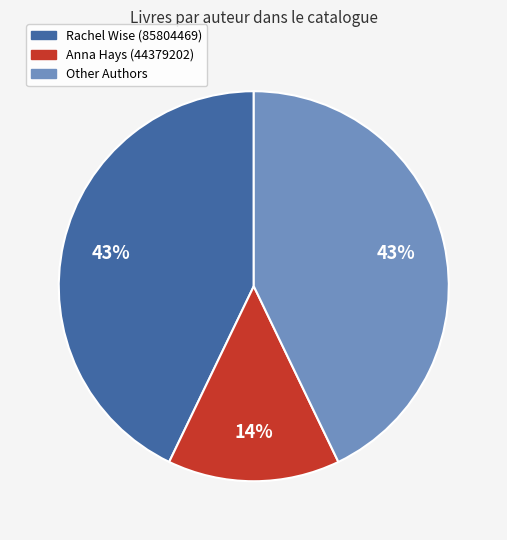

To the nearest percent, what is the difference between the largest and smallest slice percentages?

29%